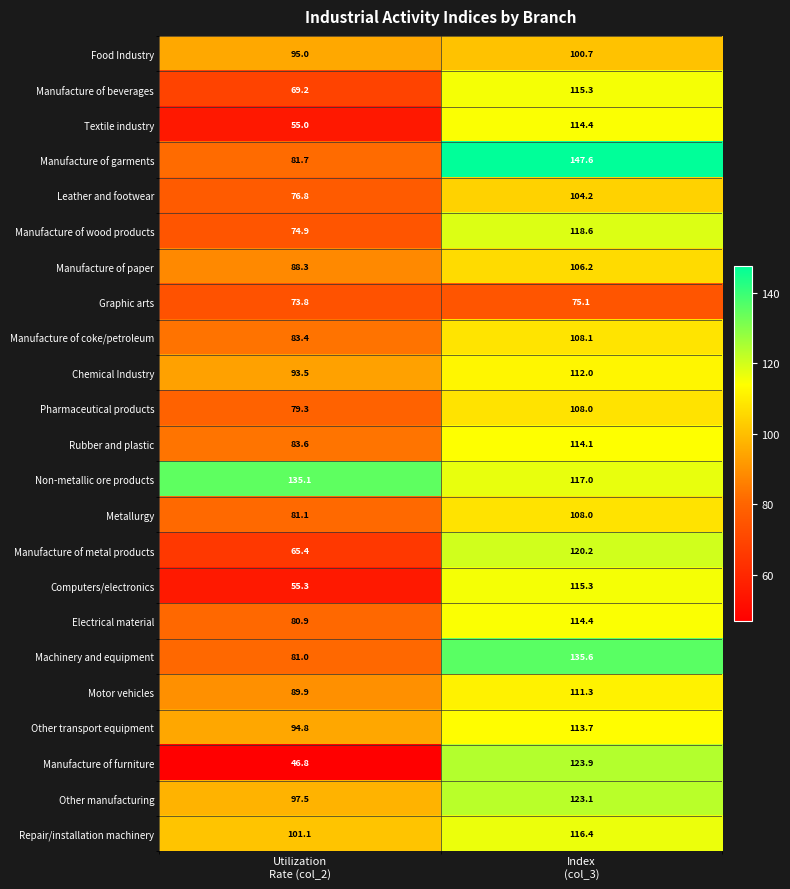

What is the highest value of the Other manufacturing series?

123.1